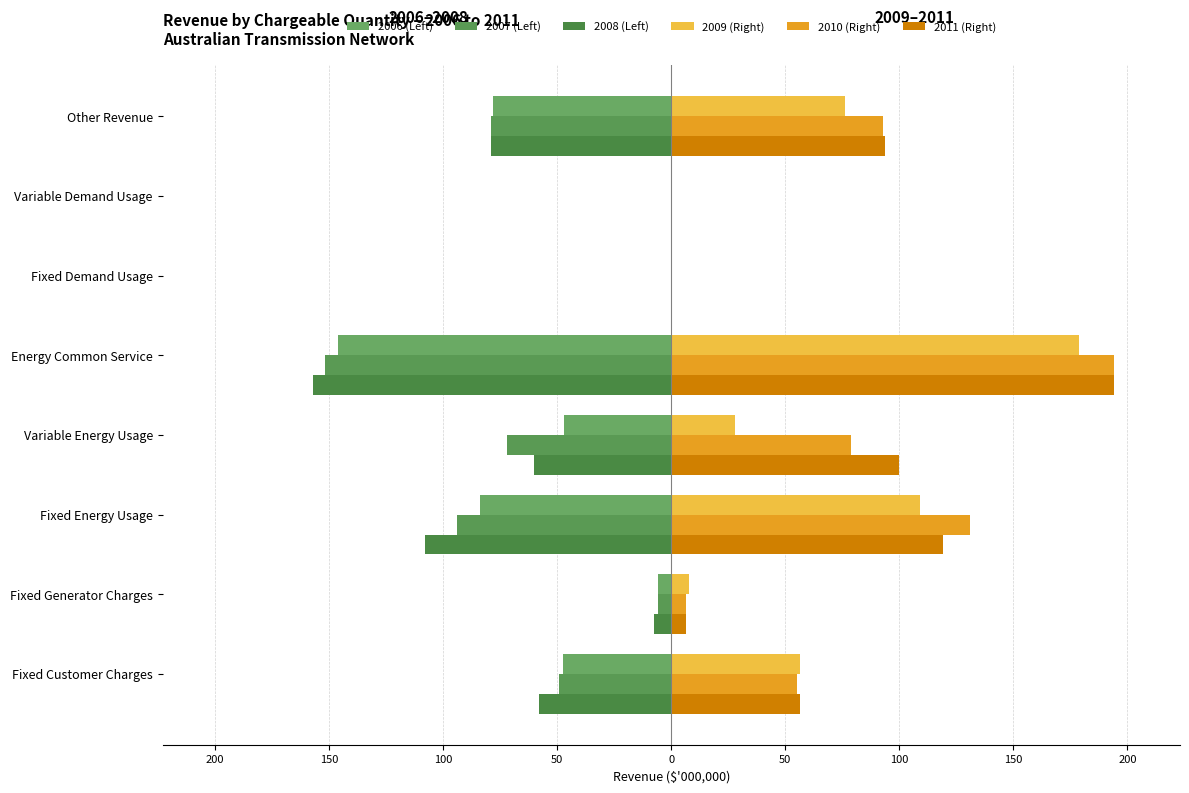

How many groups of bars are there?

8